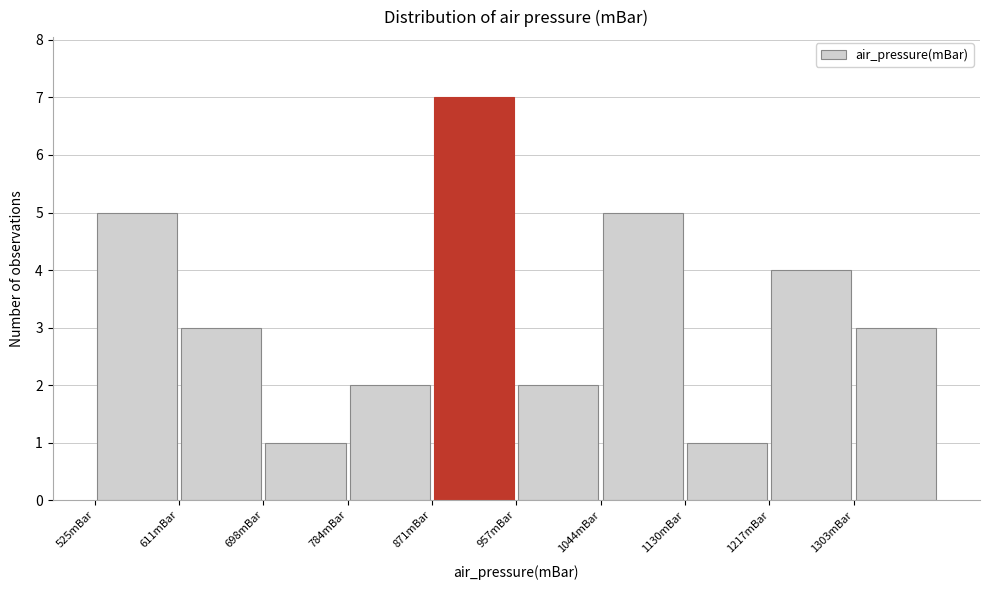

Reading left to right, transcribe this chart: for each bar, give the range it covers on the x-axis and its height. Neither the bar edges nor the heights are printed on the chart, so give them approximately, as read against the axes.

530 to 610: 5
610 to 700: 3
700 to 780: 1
780 to 870: 2
870 to 960: 7
960 to 1040: 2
1040 to 1130: 5
1130 to 1220: 1
1220 to 1300: 4
1300 to 1390: 3